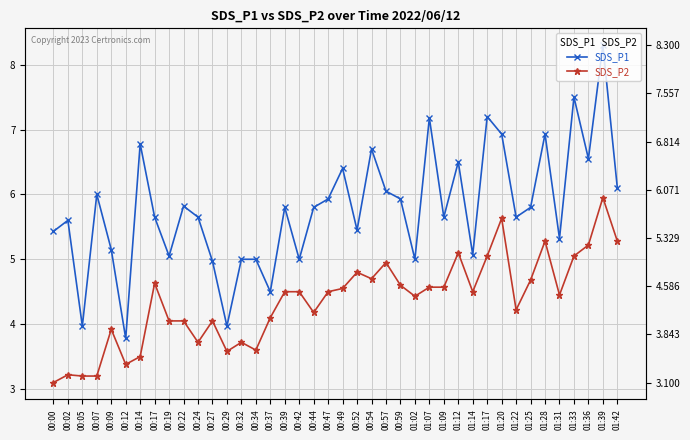

At which label does SDS_P1 first exceed 5?

00:00